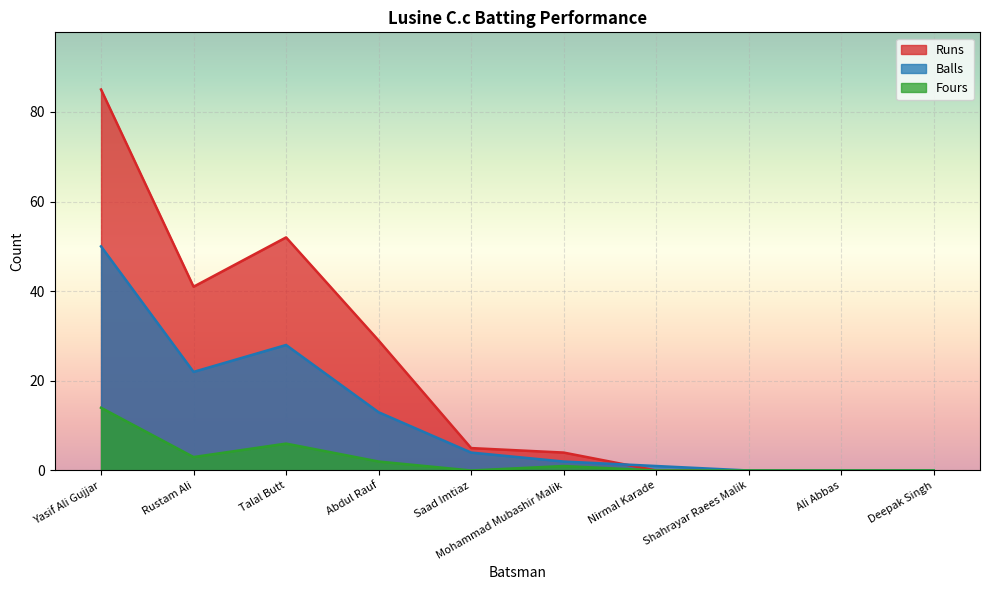

How many interior local peaks does the Balls series have?

1